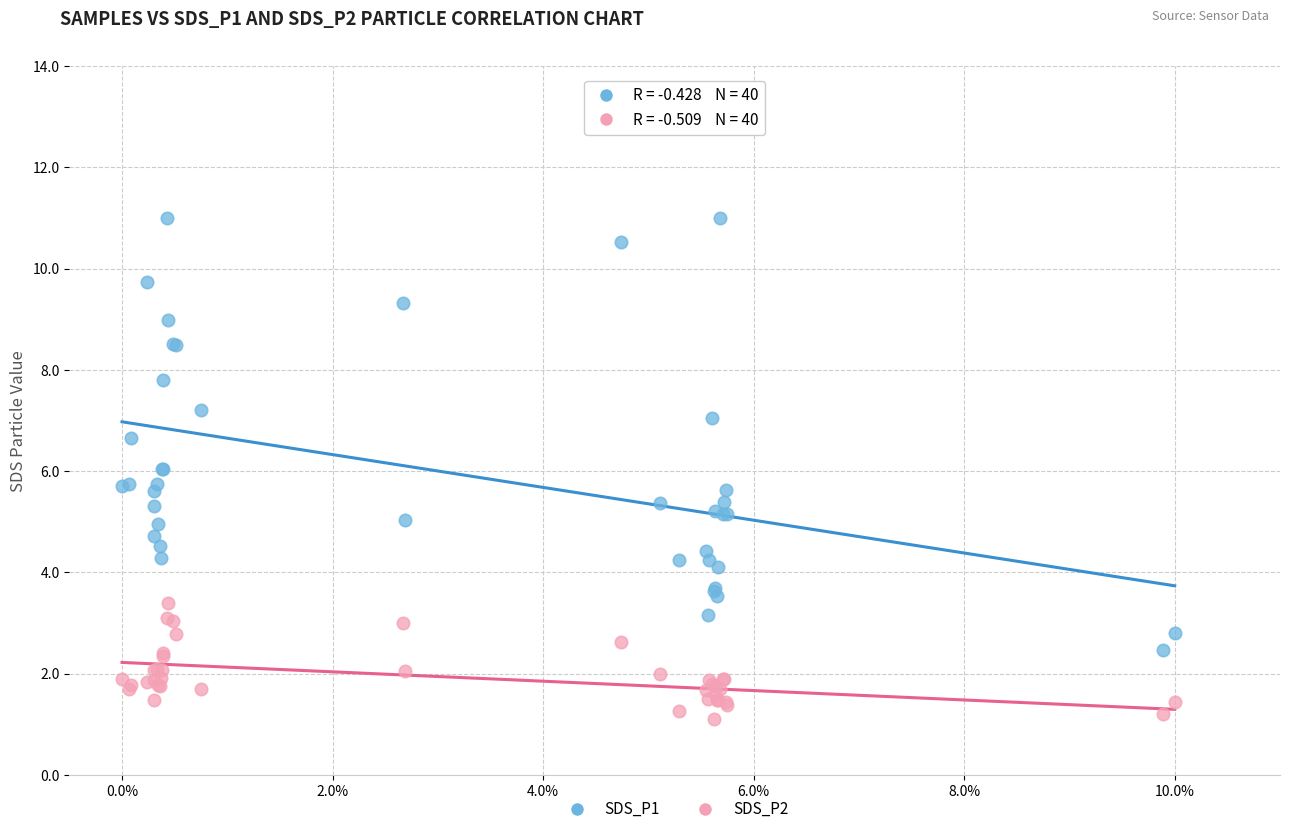

Which series has the widest spread of Y values?

SDS_P1